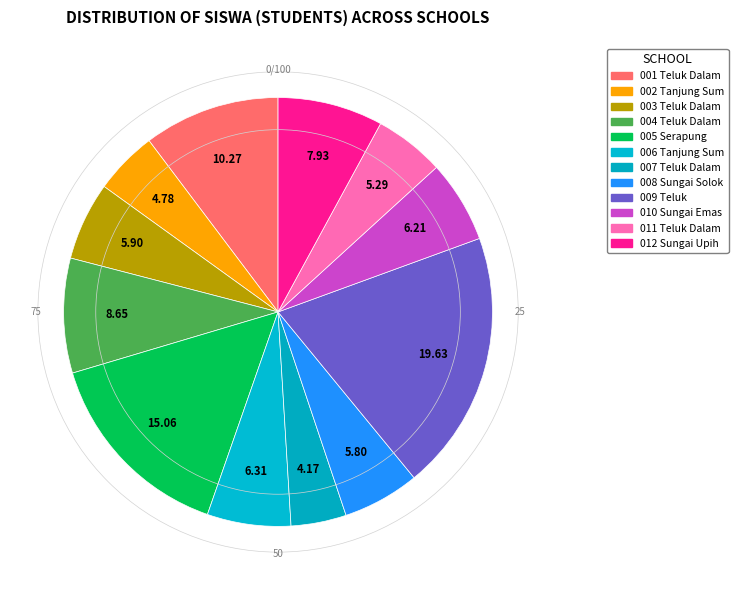

Count the number of slices in the pie.

12